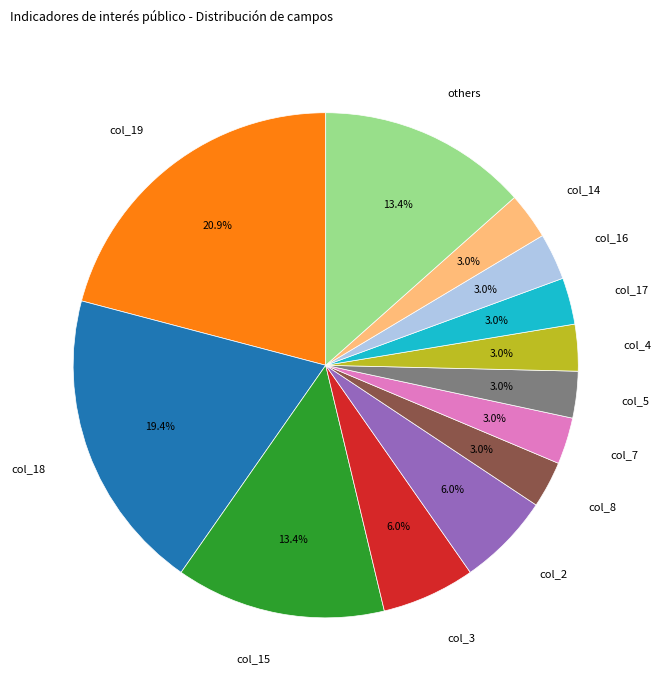

Which category has the biggest portion of the pie?

col_19